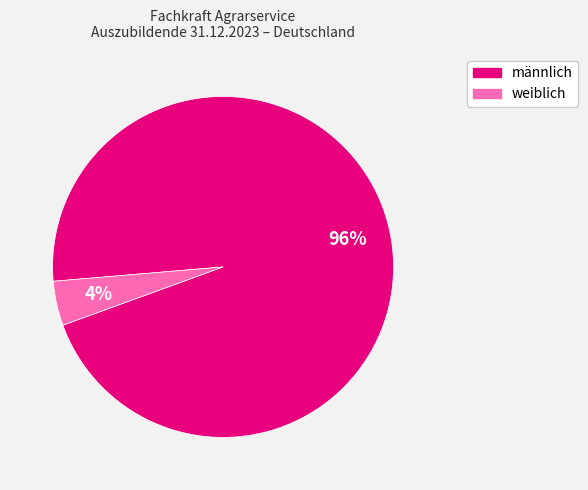

To the nearest percent, what is the combined percentage of männlich and weiblich?

100%